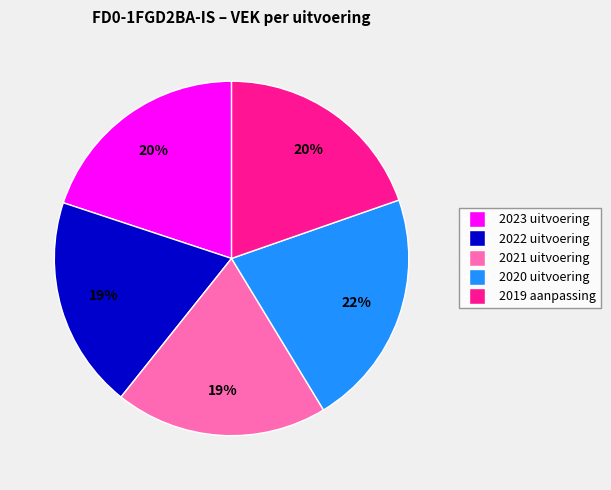

To the nearest percent, what is the combined percentage of 2023 uitvoering and 2019 aanpassing?

40%